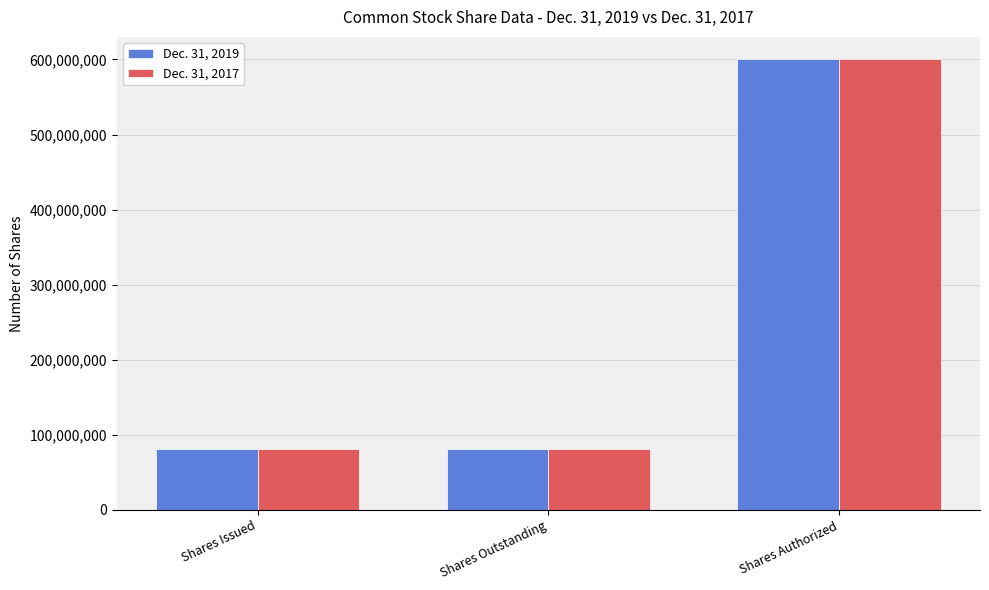

What is the sum of all Dec. 31, 2017 values?

761526700